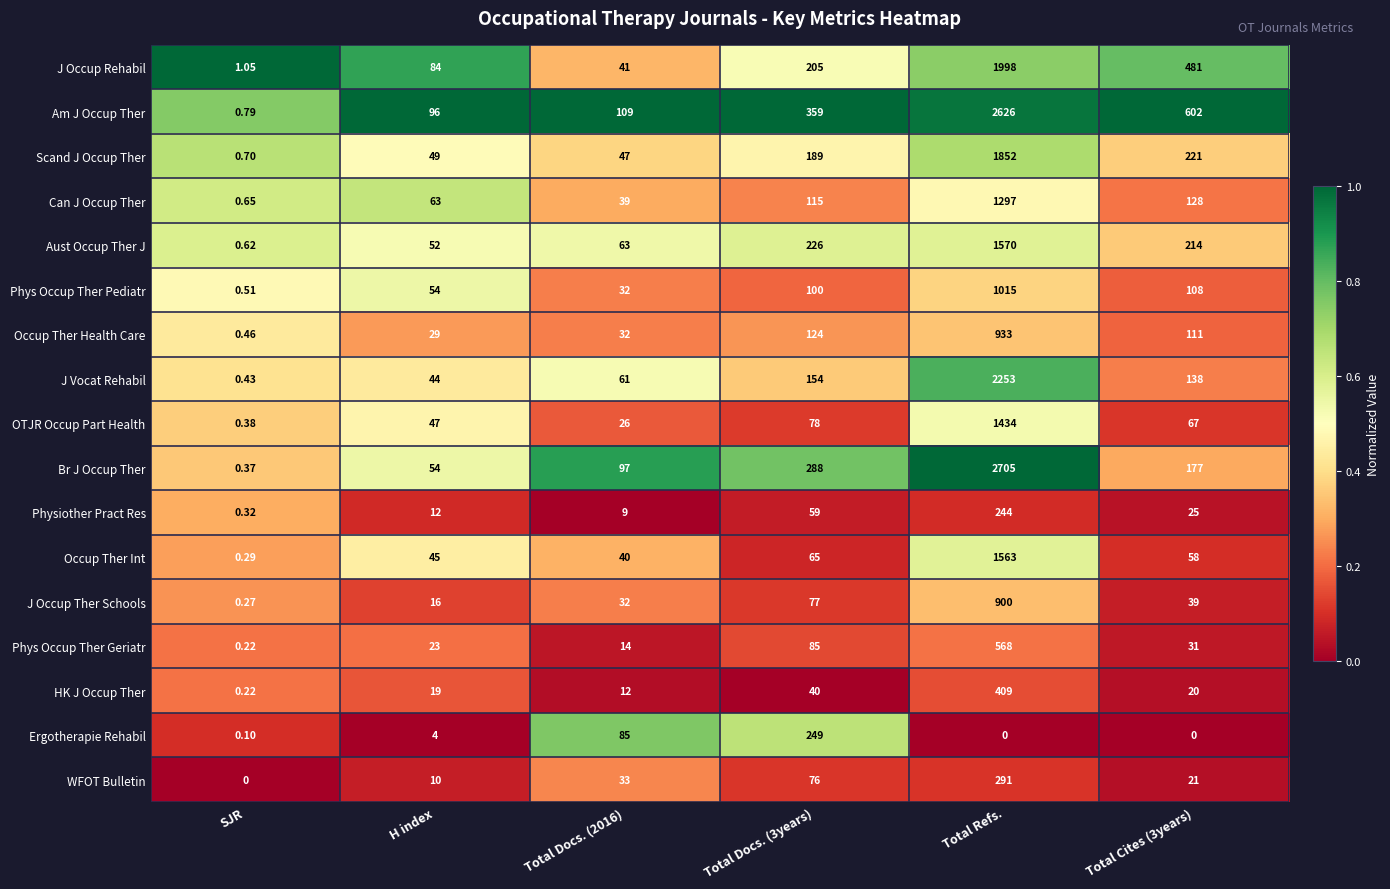

List the series in order of their peak value, lowest first.

Physiother Pract Res, Ergotherapie Rehabil, WFOT Bulletin, HK J Occup Ther, Phys Occup Ther Geriatr, J Occup Ther Schools, Occup Ther Health Care, Phys Occup Ther Pediatr, Can J Occup Ther, OTJR Occup Part Health, Occup Ther Int, Aust Occup Ther J, Scand J Occup Ther, J Occup Rehabil, J Vocat Rehabil, Am J Occup Ther, Br J Occup Ther